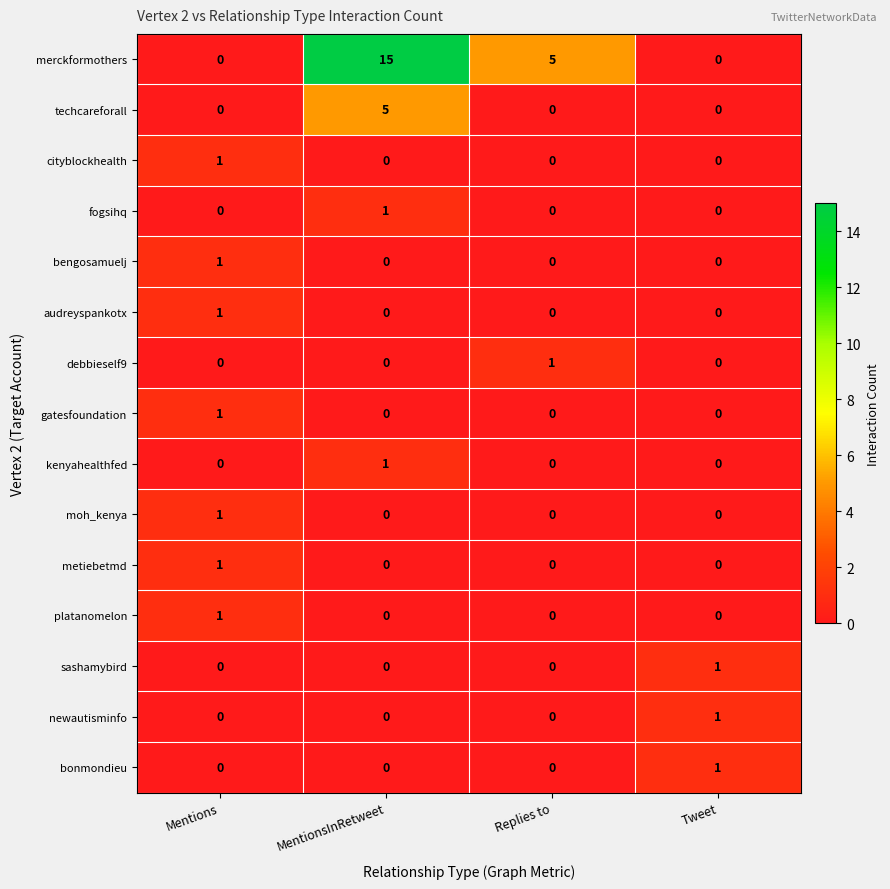

What is the total value across all series at Replies to?

6